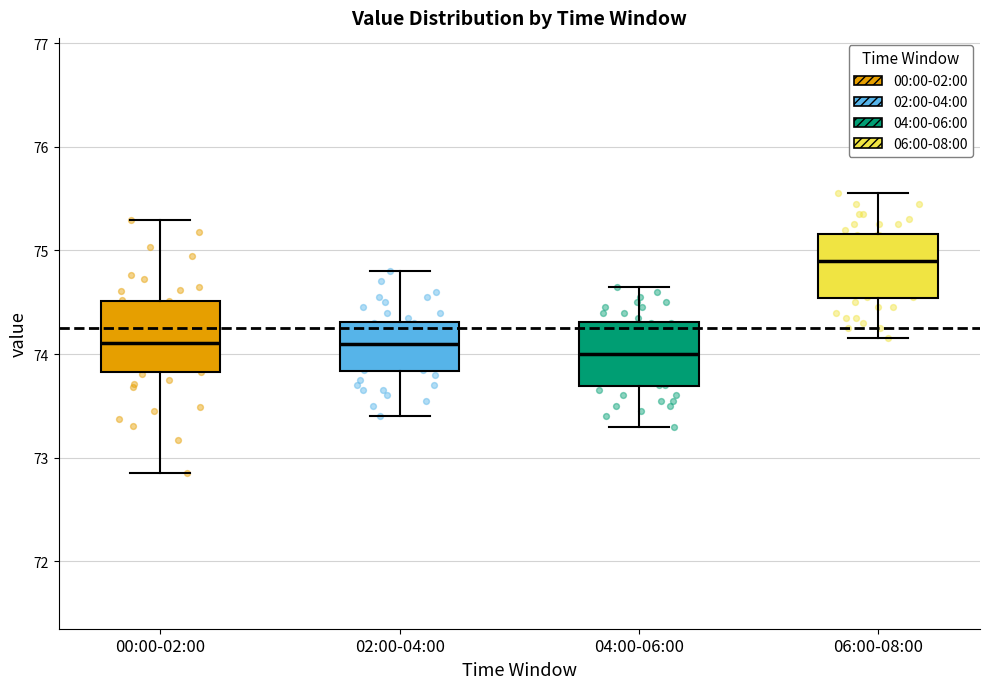

Reading left to right, read every box against the y-axis: the position of its median line, the range the box covers, and the ends of its whiskers. The values are not printed on the chart, so give them approximately, as read against the axis.

00:00-02:00: median 74.1, box 73.8 to 74.5, whiskers 72.9 to 75.3
02:00-04:00: median 74.1, box 73.8 to 74.3, whiskers 73.4 to 74.8
04:00-06:00: median 74.0, box 73.7 to 74.3, whiskers 73.3 to 74.7
06:00-08:00: median 74.9, box 74.5 to 75.2, whiskers 74.2 to 75.6